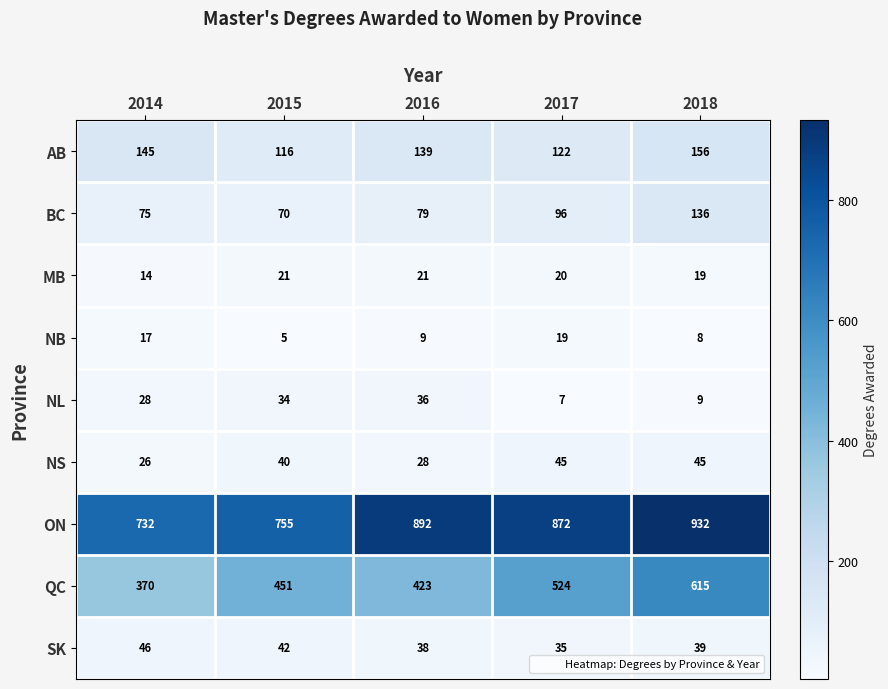

What is the difference between the highest and lowest values at 2015?

750